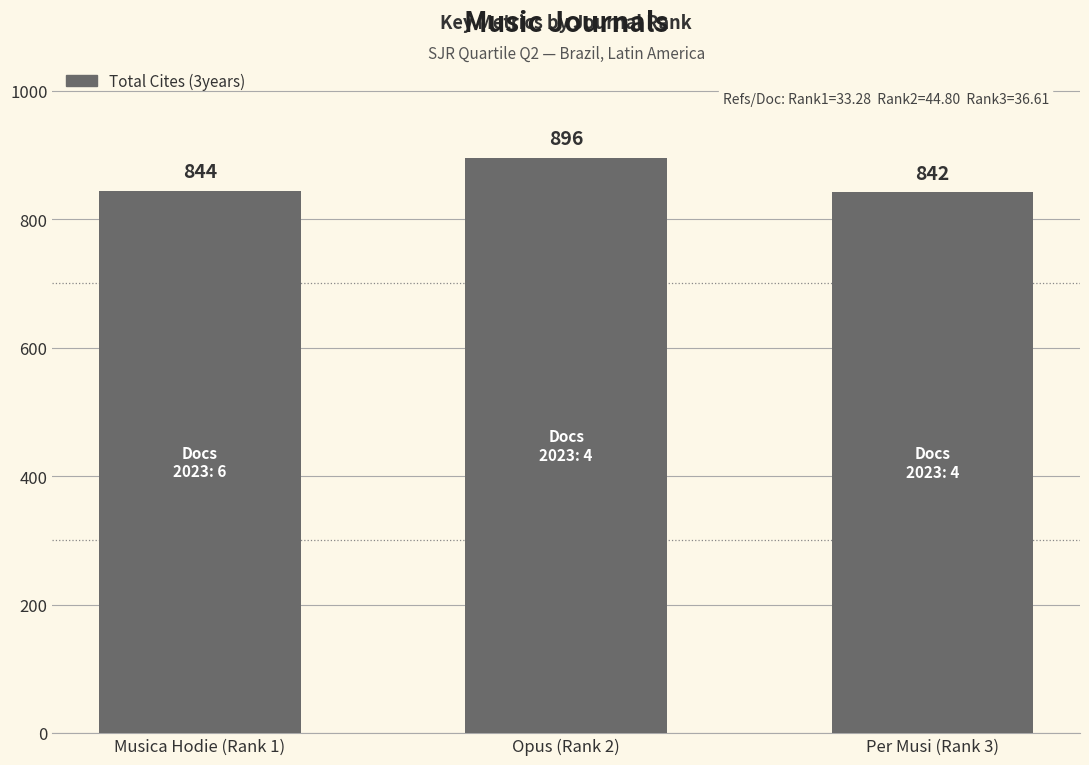

What is the minimum value shown in the chart?

842